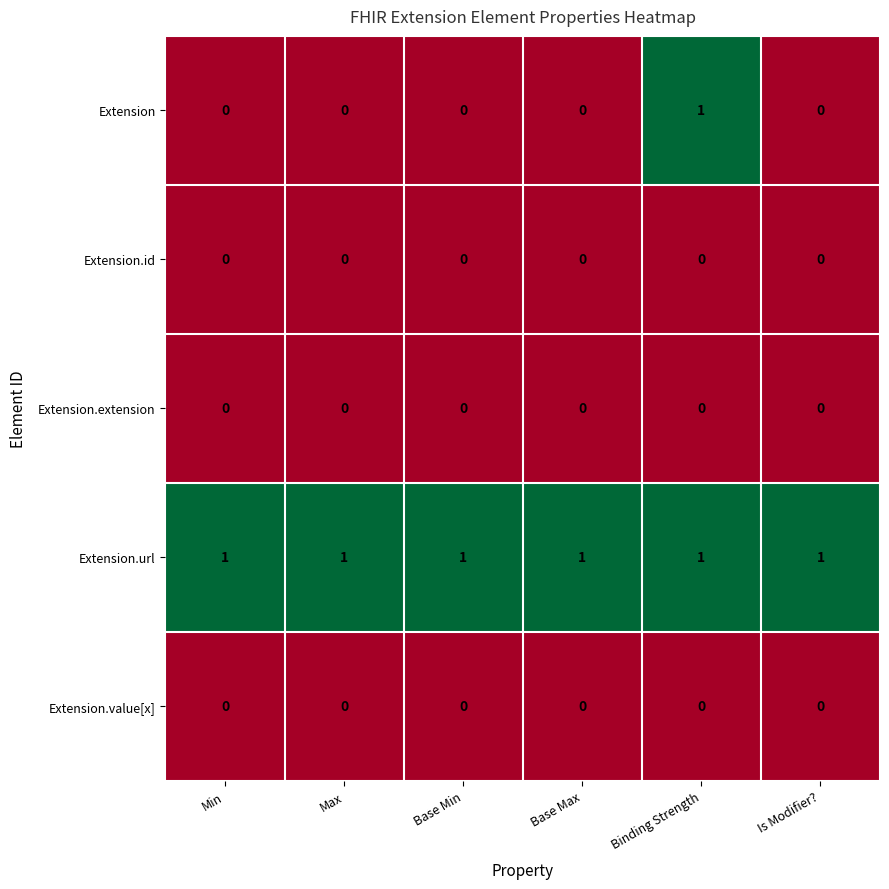

True or false: Extension.extension has a value of 0 at Max.

True